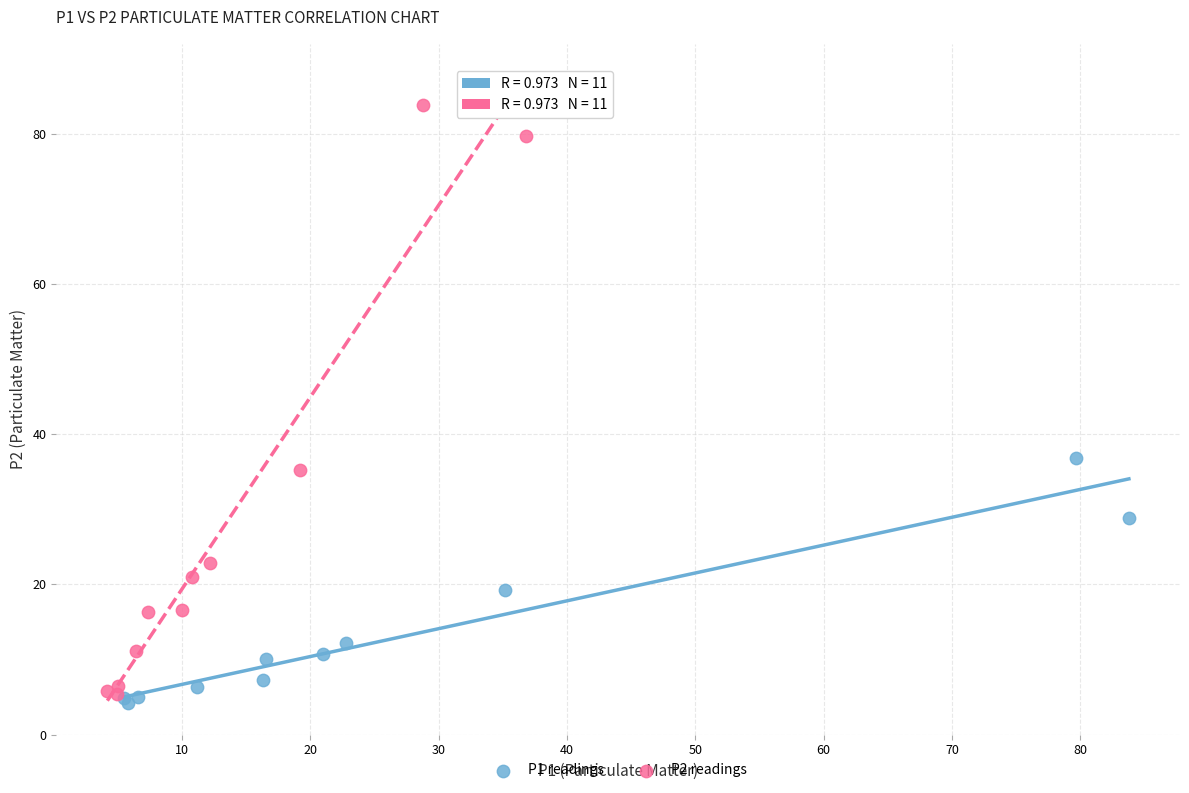

Which series contains the highest Y value?

P2 readings